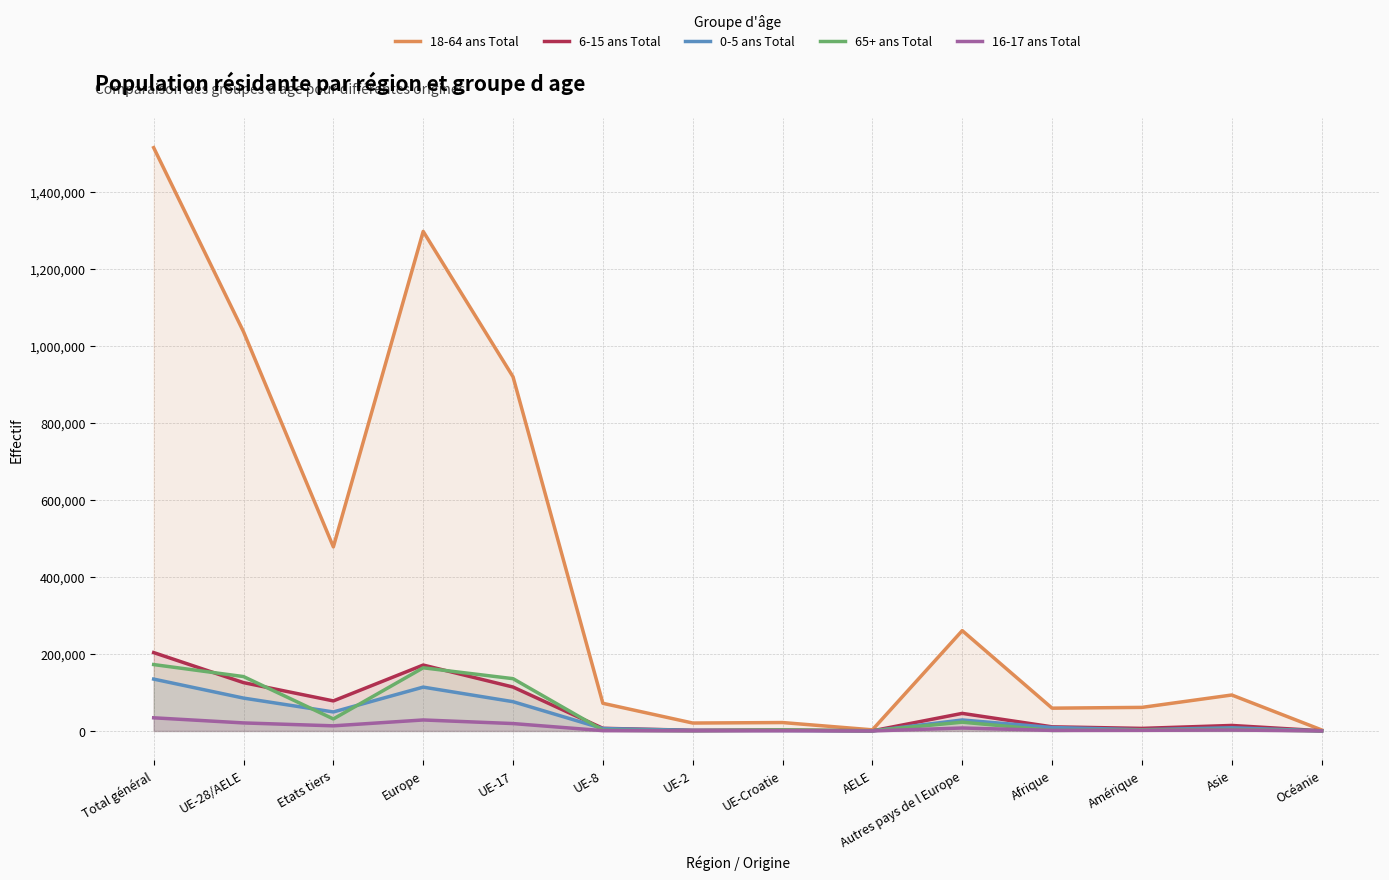

Is it true that 0-5 ans Total equals 189317 at Europe?

False